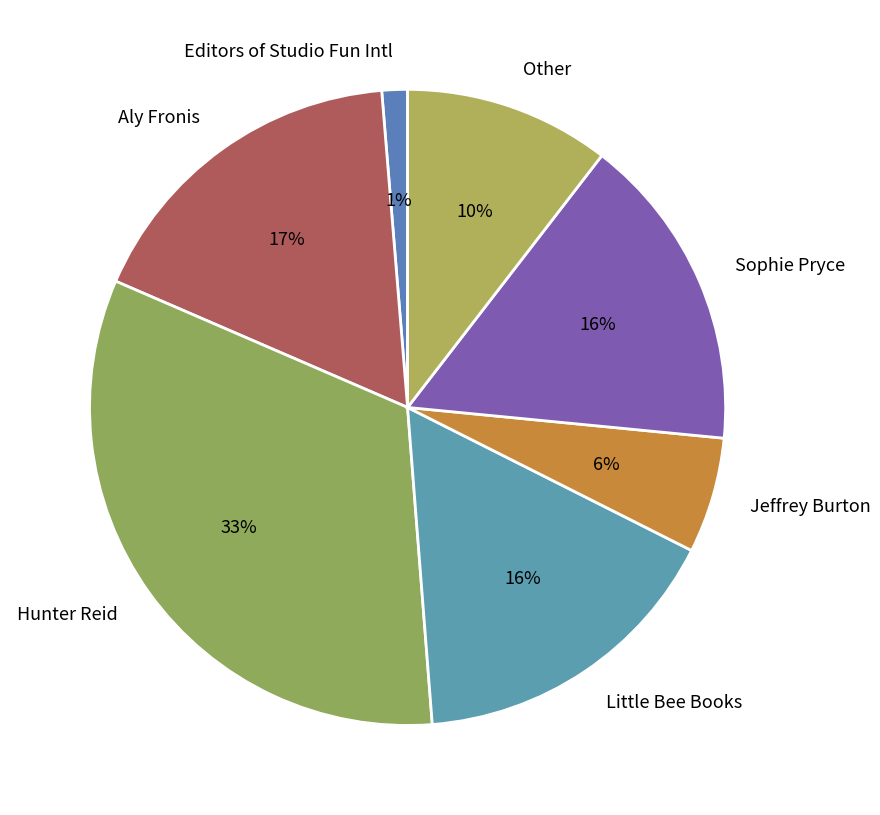

How many slices are in this pie chart?

7